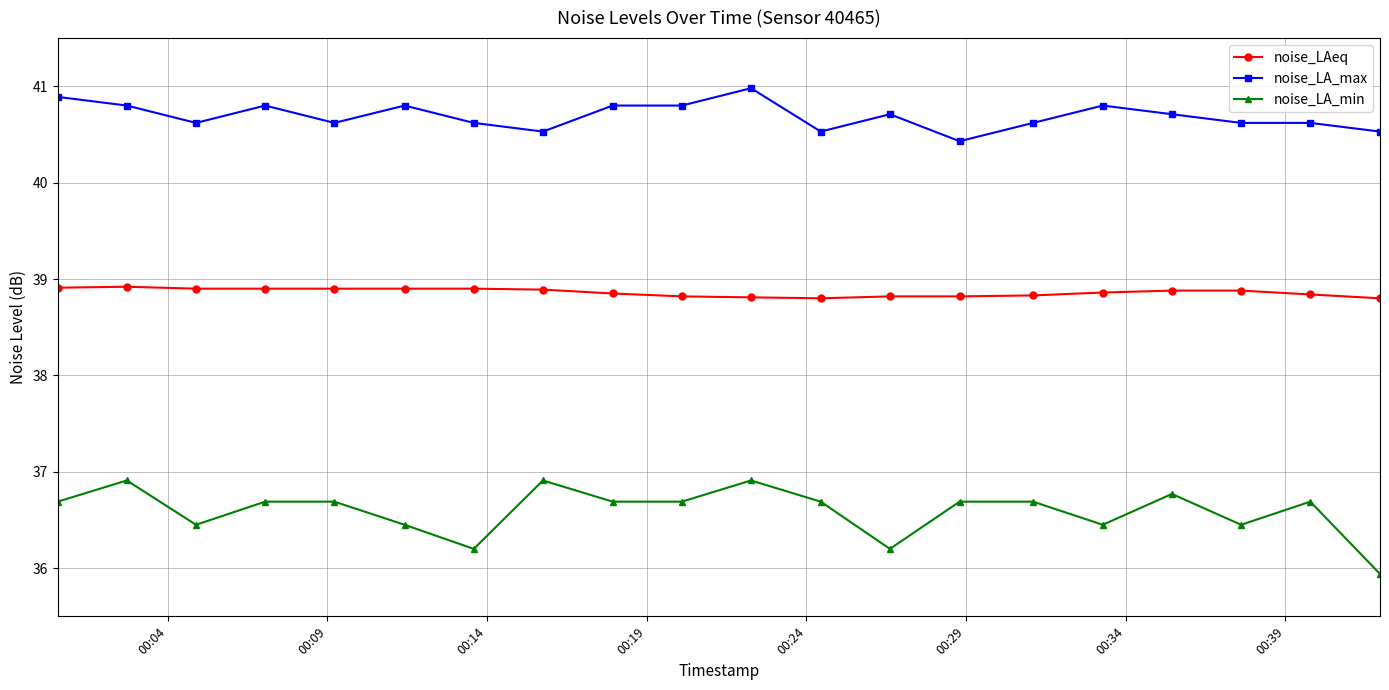

At how many categories does at least one series exceed 40?

20